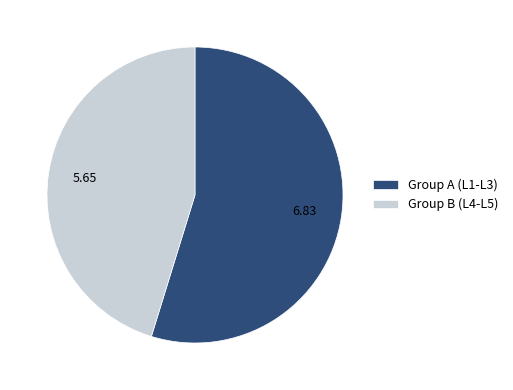

Which has a higher value, Group B (L4-L5) or Group A (L1-L3)?

Group A (L1-L3)